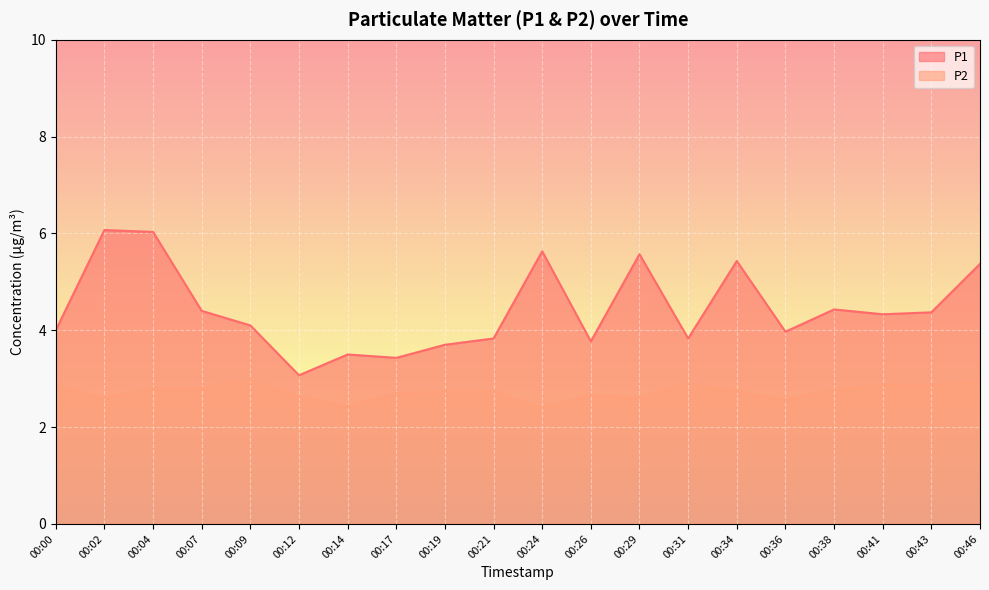

What is the difference between the second highest and second lowest values in the P2 series?

0.5